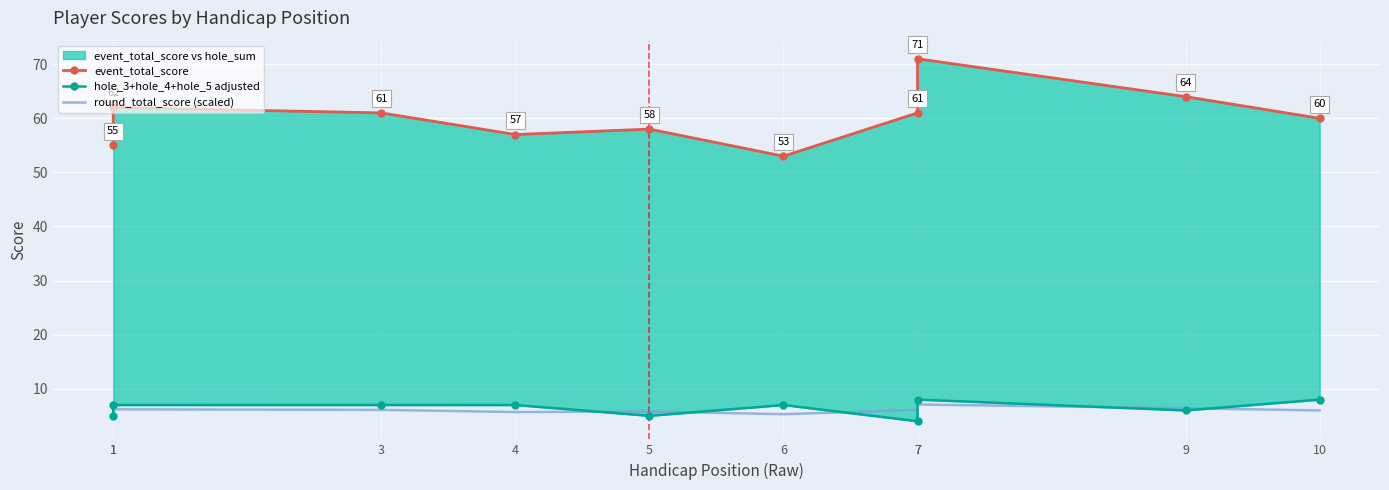

True or false: event_total_score and round_total_score (scaled) cross at least once.

False